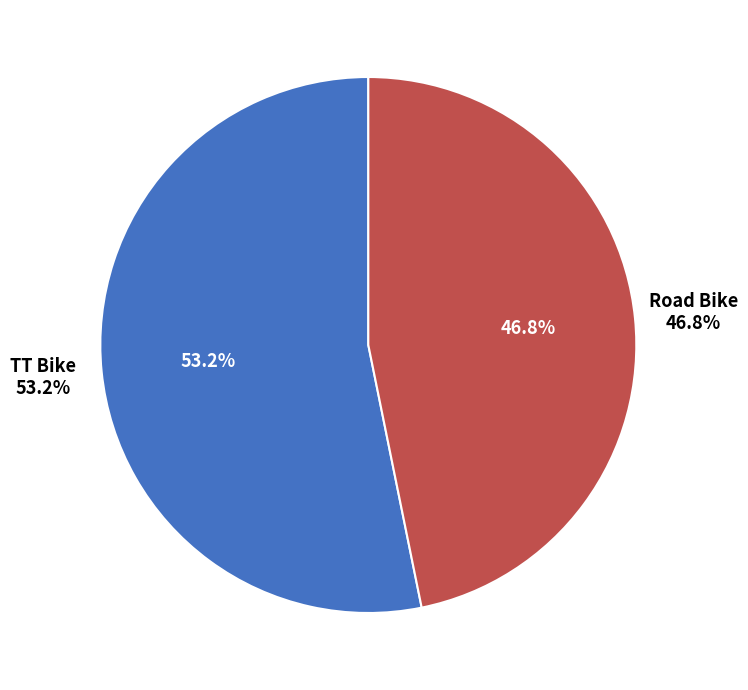

To the nearest percent, what is the combined percentage of Road Bike and TT Bike?

100%